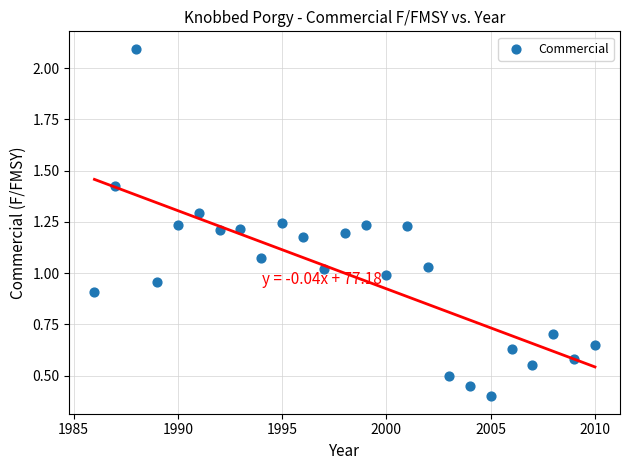

What is the range of Y values (max minus min)?

1.7